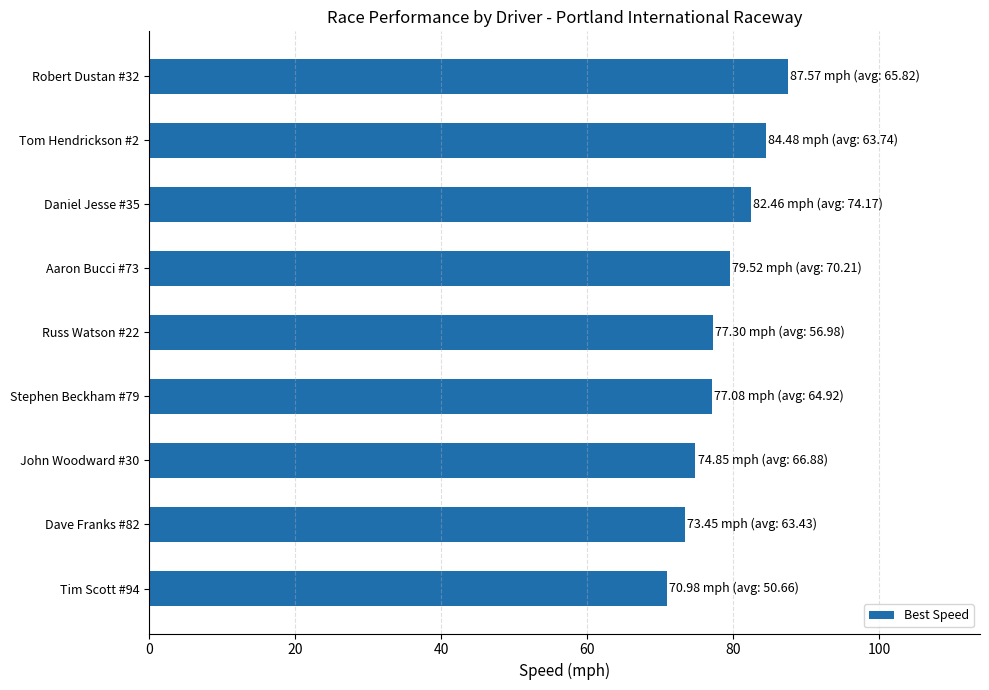

What is the sum of the values at Tim Scott #94 and Stephen Beckham #79?

148.1